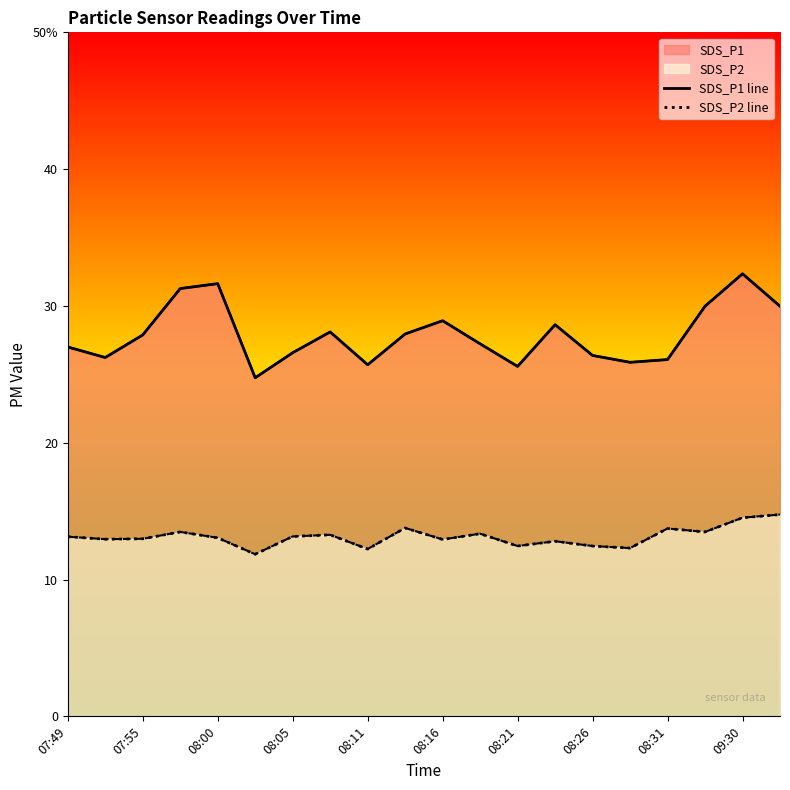

At which category is the sum across all series the highest?

09:30